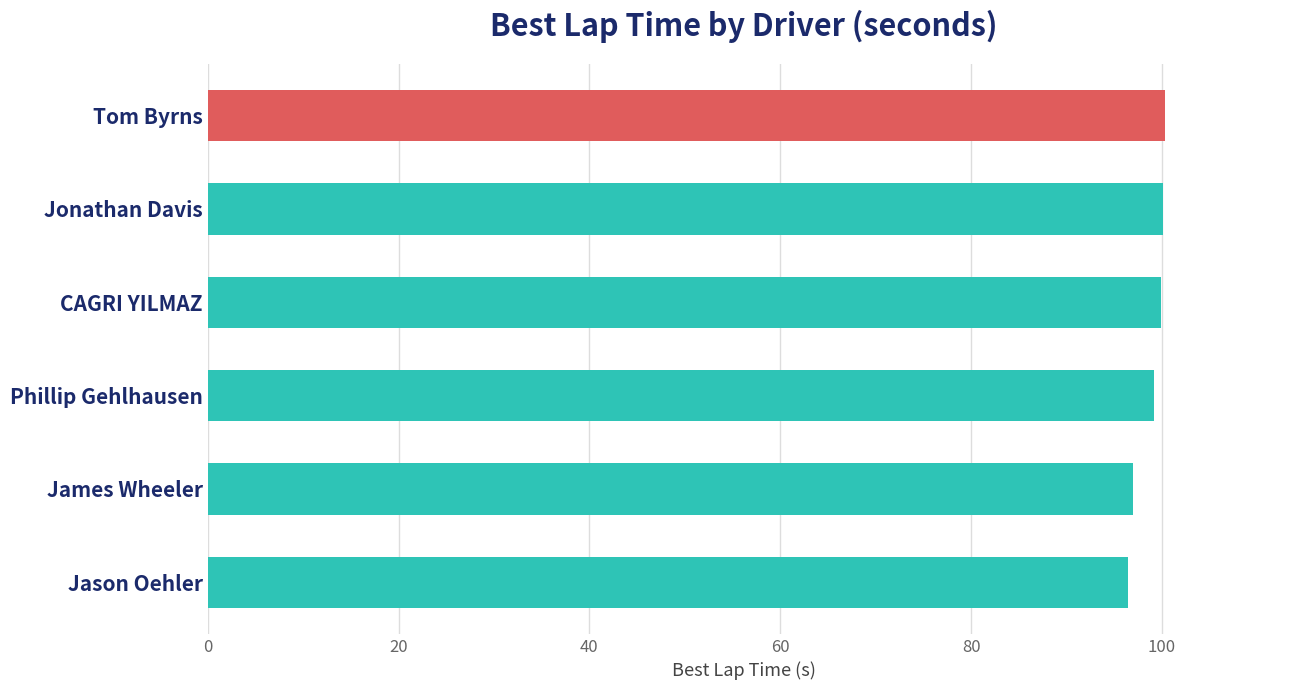

True or false: the data shows 96.4 at Jason Oehler.

True